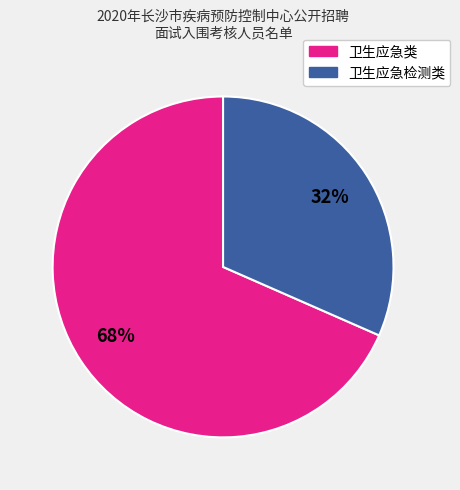

Count the number of slices in the pie.

2